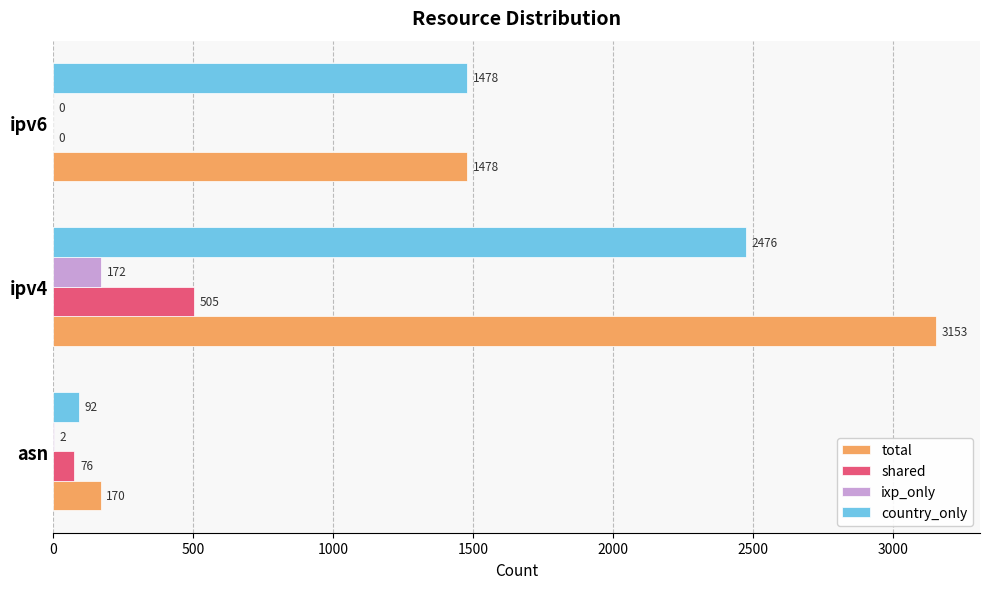

How many distinct data groups are displayed?

4